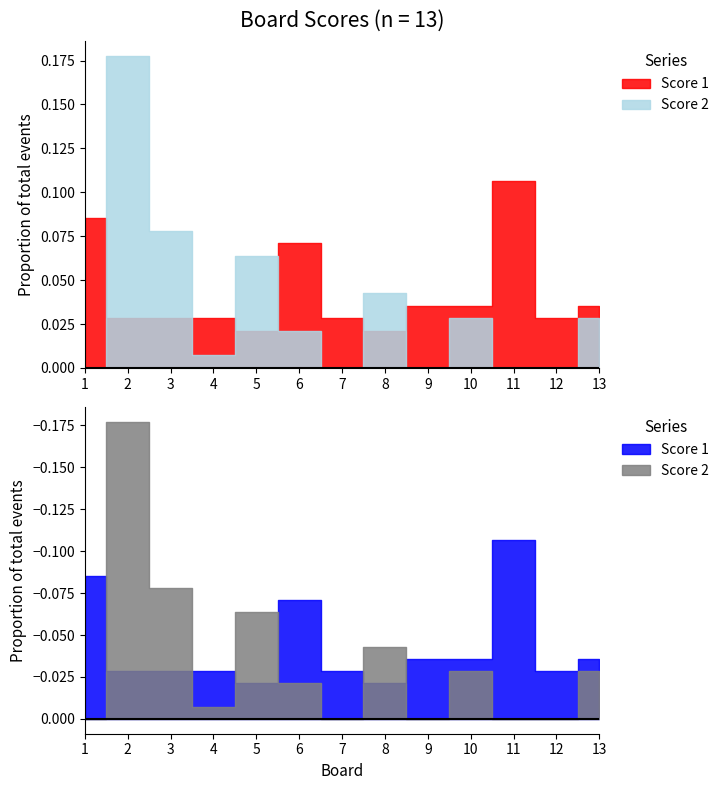

True or false: Score 2 has more than 2 points higher than both neighbors.

True